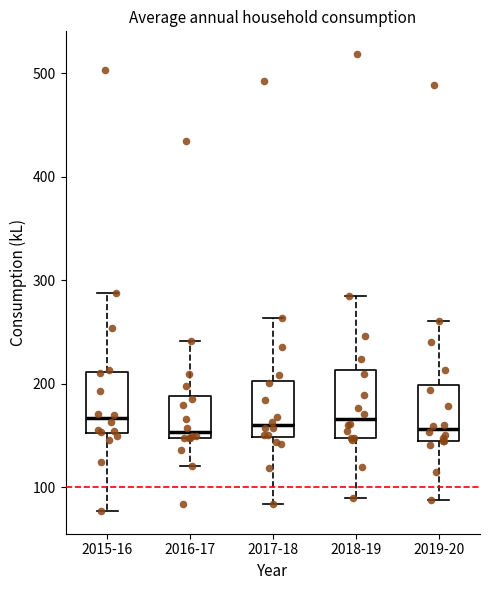

Where is the lower edge of the box for 2019-20 on the y-axis? The values are not printed on the chart, so give them approximately, as read against the axis.

140